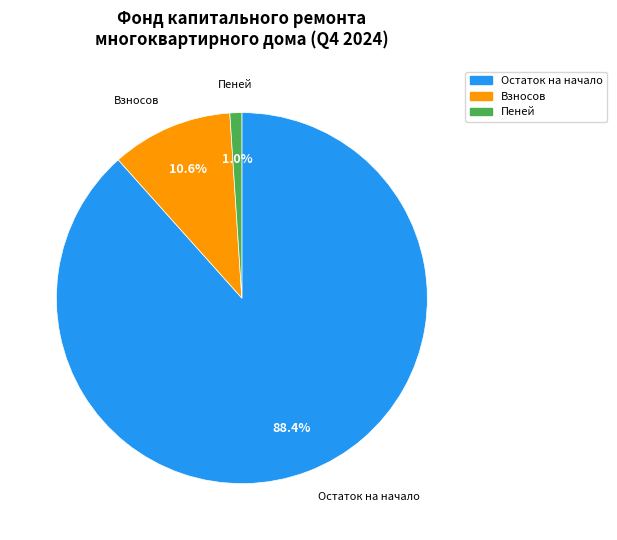

Is there any slice that represents more than half of the pie?

Yes